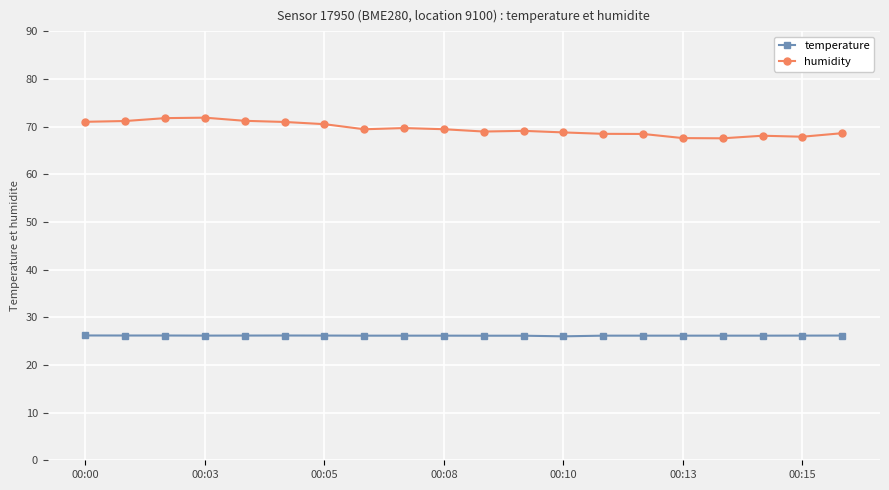

True or false: humidity and temperature cross at least once.

False